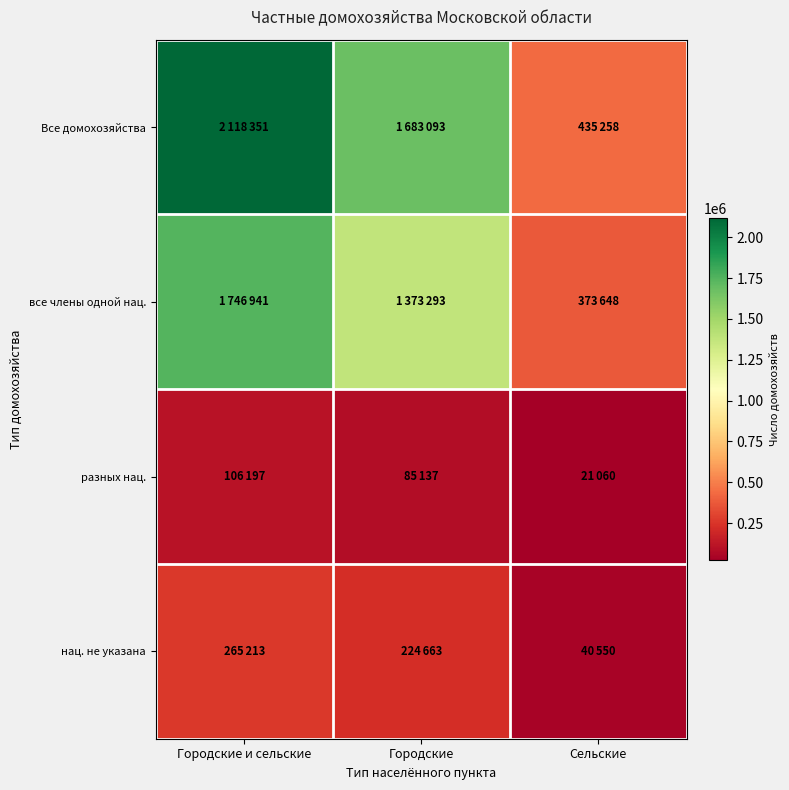

Reading right to left, transcribe all the data shown in this chart.

Все домохозяйства: Сельские=435258	Городские=1683093	Городские и сельские=2118351
все члены одной нац.: Сельские=373648	Городские=1373293	Городские и сельские=1746941
разных нац.: Сельские=21060	Городские=85137	Городские и сельские=106197
нац. не указана: Сельские=40550	Городские=224663	Городские и сельские=265213